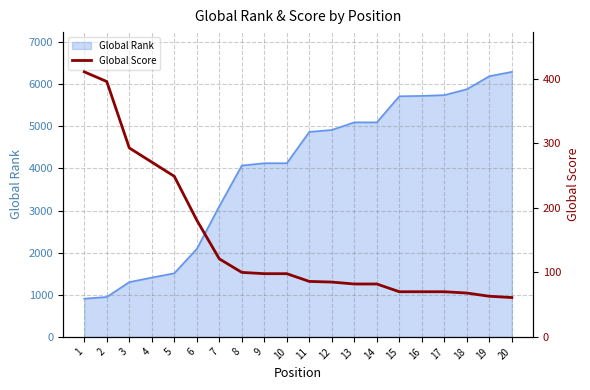

How many lines are shown in the chart?

1